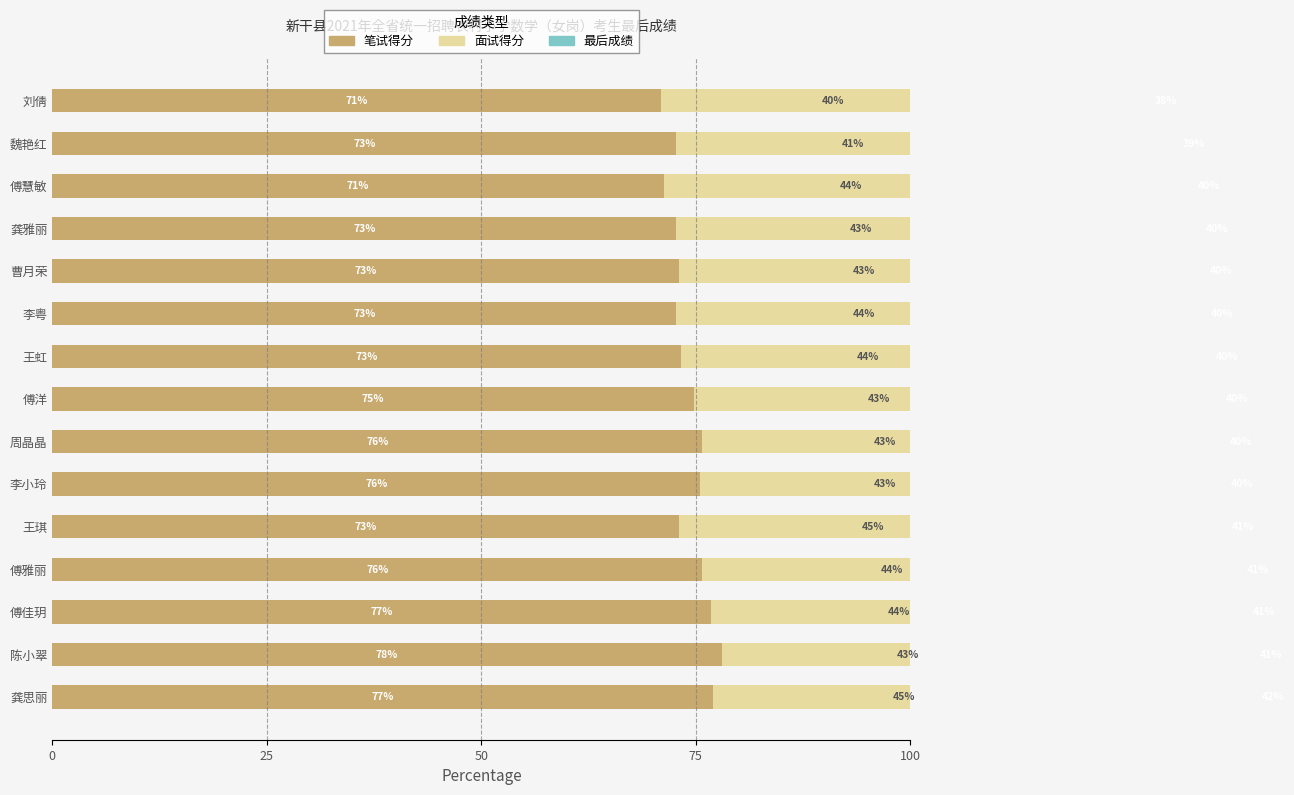

How many bars are there in total?

45